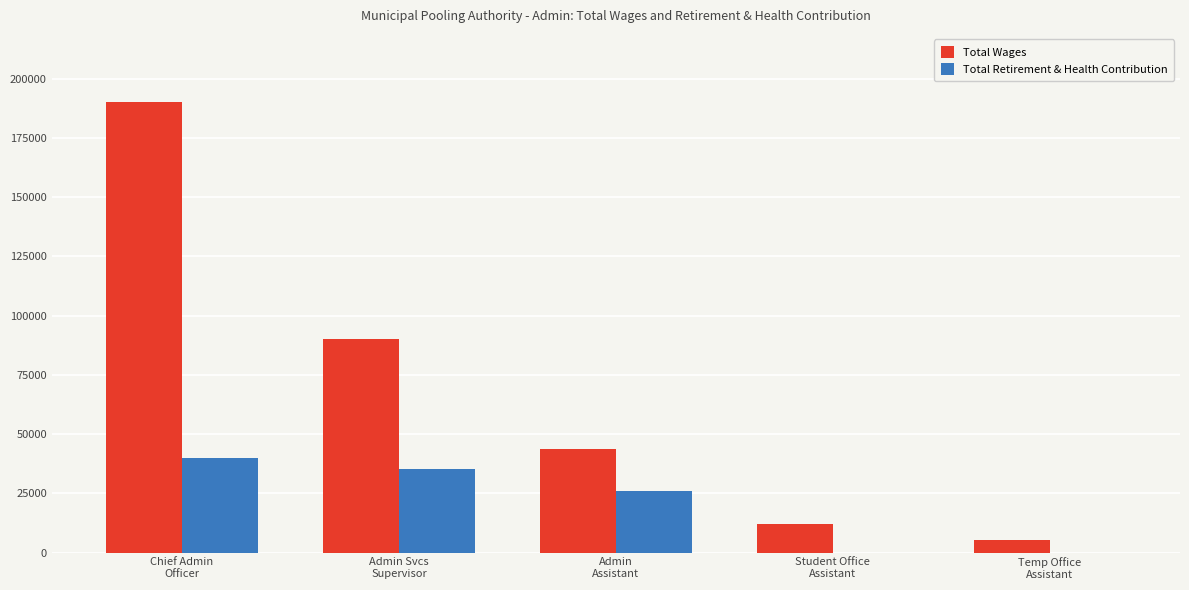

How many distinct data groups are displayed?

2